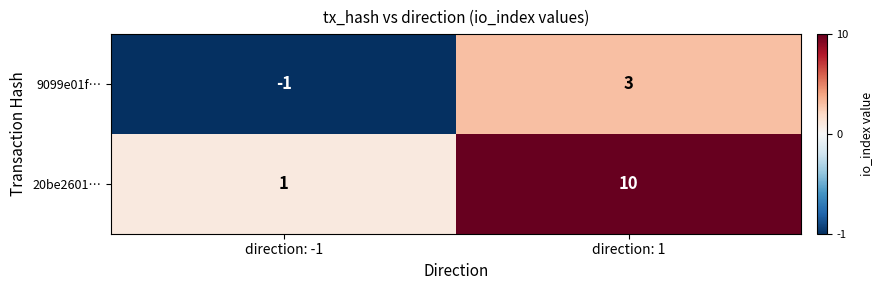

Reading left to right, extract all data points from this chart.

9099e01f…: direction: -1=-1	direction: 1=3
20be2601…: direction: -1=1	direction: 1=10